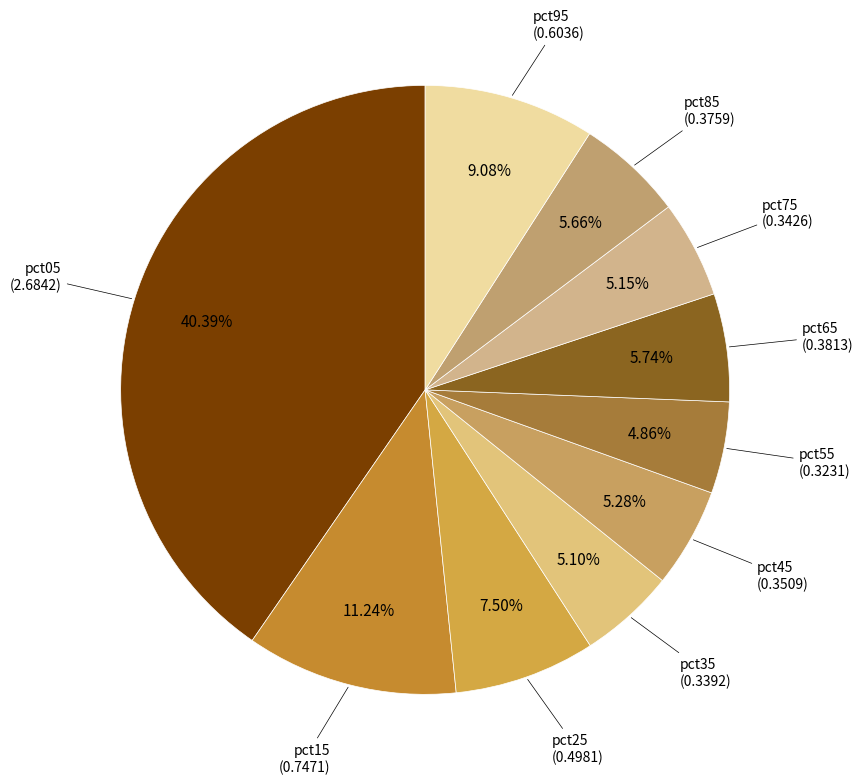

To the nearest percent, what portion does pct45 represent?

5%